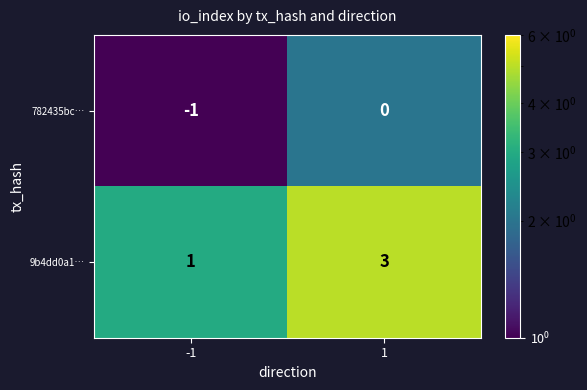

What is the total value across all series at -1?

0